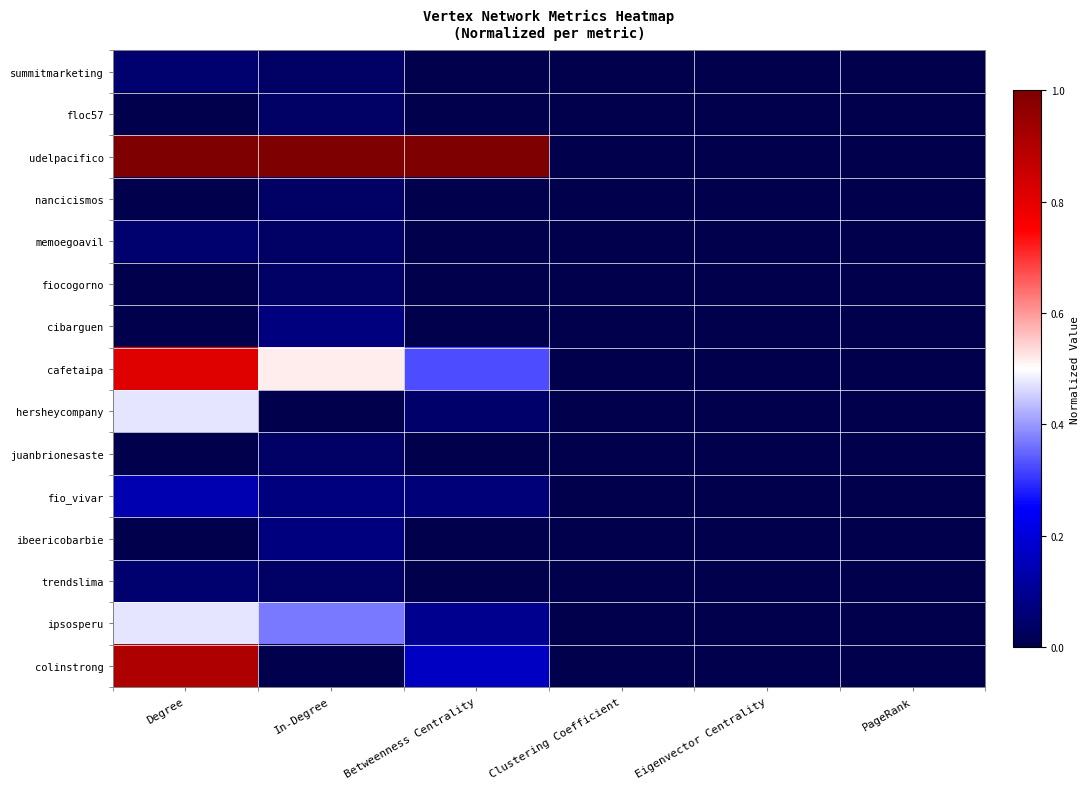

Reading left to right, transcribe all the data shown in this chart.

summitmarketing: Degree=0.0	In-Degree=0.0	Betweenness Centrality=0.0	Clustering Coefficient=0.0	Eigenvector Centrality=0.0	PageRank=0.0
floc57: Degree=0.0	In-Degree=0.0	Betweenness Centrality=0.0	Clustering Coefficient=0.0	Eigenvector Centrality=0.0	PageRank=0.0
udelpacifico: Degree=1.0	In-Degree=1.0	Betweenness Centrality=1.0	Clustering Coefficient=0.0	Eigenvector Centrality=0.0	PageRank=0.0
nancicismos: Degree=0.0	In-Degree=0.0	Betweenness Centrality=0.0	Clustering Coefficient=0.0	Eigenvector Centrality=0.0	PageRank=0.0
memoegoavil: Degree=0.0	In-Degree=0.0	Betweenness Centrality=0.0	Clustering Coefficient=0.0	Eigenvector Centrality=0.0	PageRank=0.0
fiocogorno: Degree=0.0	In-Degree=0.0	Betweenness Centrality=0.0	Clustering Coefficient=0.0	Eigenvector Centrality=0.0	PageRank=0.0
cibarguen: Degree=0.0	In-Degree=0.1	Betweenness Centrality=0.0	Clustering Coefficient=0.0	Eigenvector Centrality=0.0	PageRank=0.0
cafetaipa: Degree=0.8	In-Degree=0.5	Betweenness Centrality=0.3	Clustering Coefficient=0.0	Eigenvector Centrality=0.0	PageRank=0.0
hersheycompany: Degree=0.5	In-Degree=0.0	Betweenness Centrality=0.0	Clustering Coefficient=0.0	Eigenvector Centrality=0.0	PageRank=0.0
juanbrionesaste: Degree=0.0	In-Degree=0.0	Betweenness Centrality=0.0	Clustering Coefficient=0.0	Eigenvector Centrality=0.0	PageRank=0.0
fio_vivar: Degree=0.1	In-Degree=0.1	Betweenness Centrality=0.1	Clustering Coefficient=0.0	Eigenvector Centrality=0.0	PageRank=0.0
ibeericobarbie: Degree=0.0	In-Degree=0.1	Betweenness Centrality=0.0	Clustering Coefficient=0.0	Eigenvector Centrality=0.0	PageRank=0.0
trendslima: Degree=0.0	In-Degree=0.0	Betweenness Centrality=0.0	Clustering Coefficient=0.0	Eigenvector Centrality=0.0	PageRank=0.0
ipsosperu: Degree=0.5	In-Degree=0.4	Betweenness Centrality=0.1	Clustering Coefficient=0.0	Eigenvector Centrality=0.0	PageRank=0.0
colinstrong: Degree=0.9	In-Degree=0.0	Betweenness Centrality=0.2	Clustering Coefficient=0.0	Eigenvector Centrality=0.0	PageRank=0.0